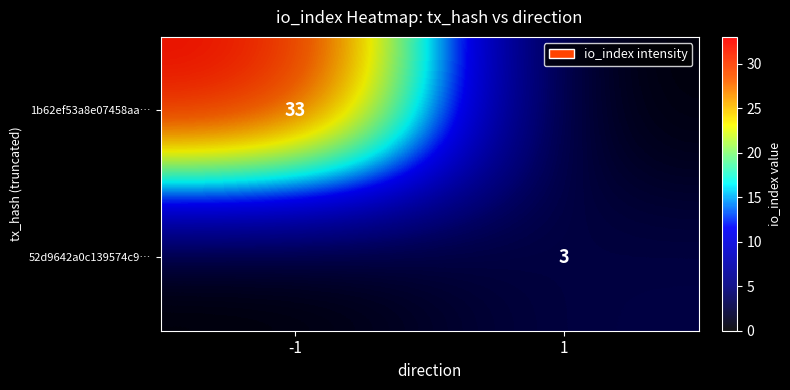

The 52d9642a0c139574c9… series shows 3 at 1. True or false?

True